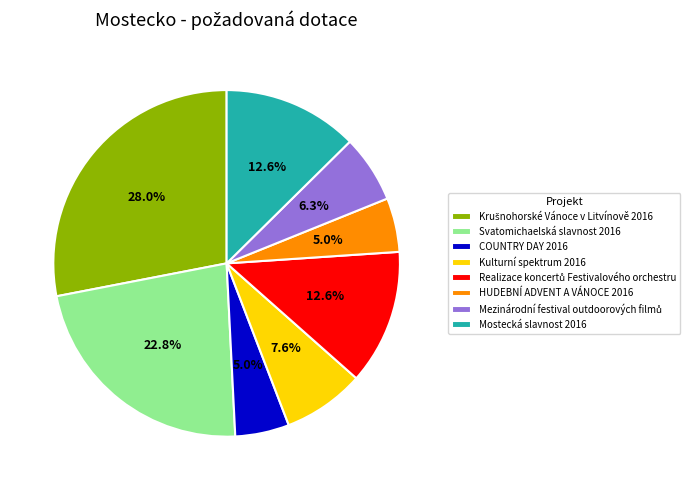

How many slices are in this pie chart?

8